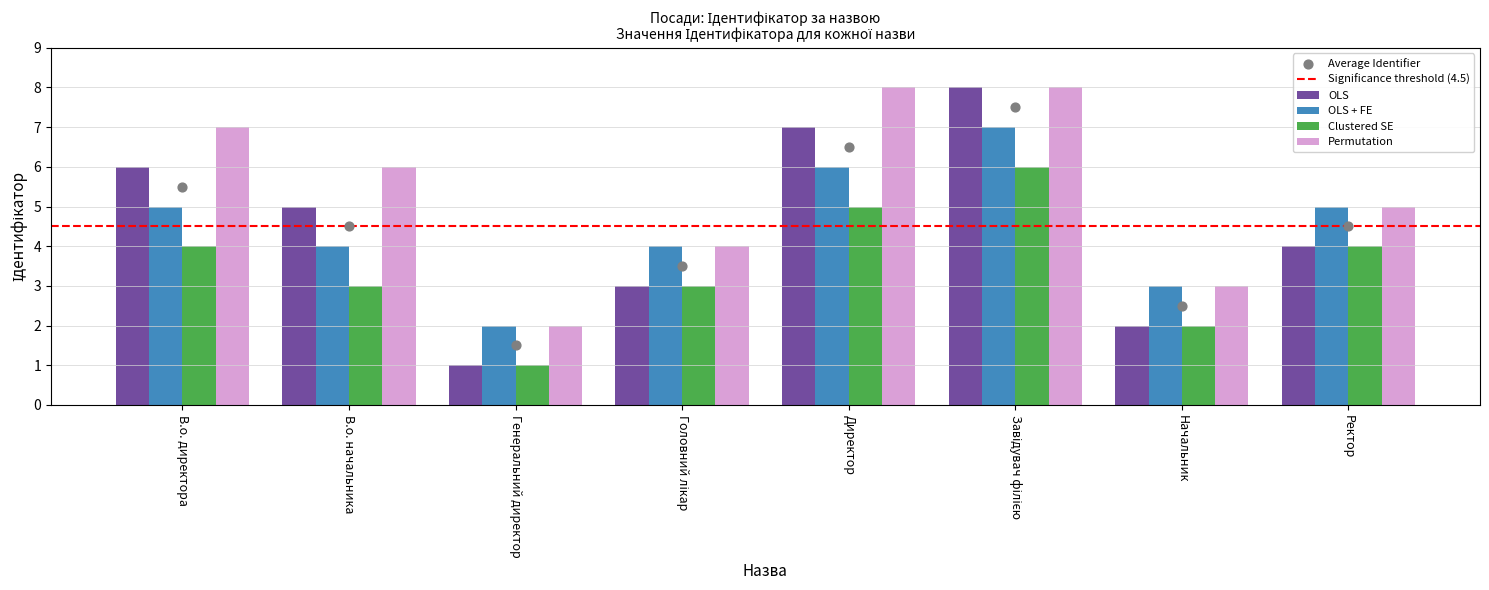

What are all the series names shown in the legend?

OLS, OLS + FE, Clustered SE, Permutation